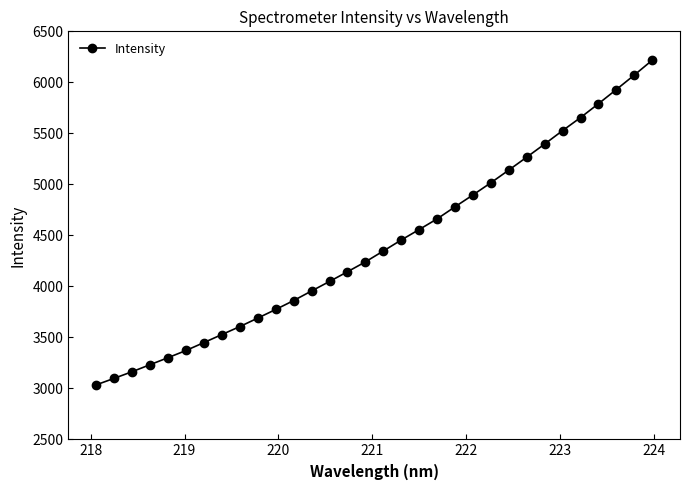

What is the minimum value shown in the chart?

3034.3